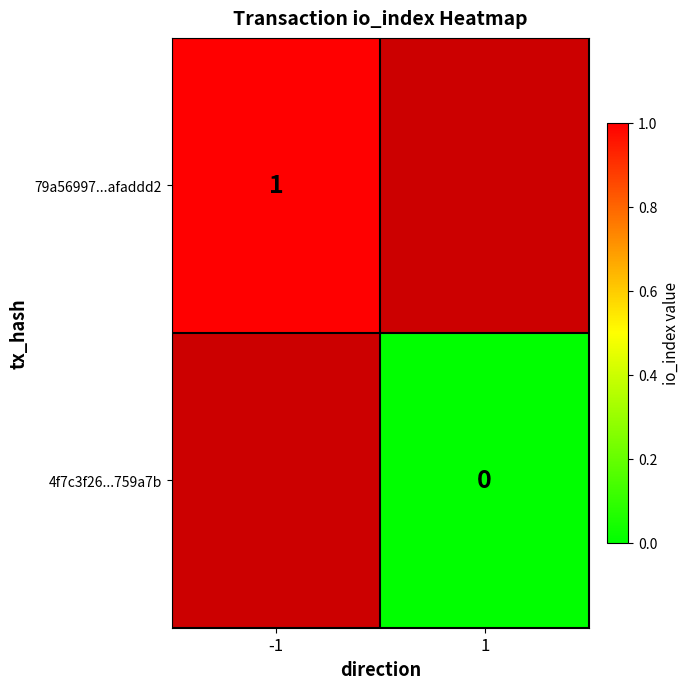

Which label corresponds to the smallest value in the chart?

1